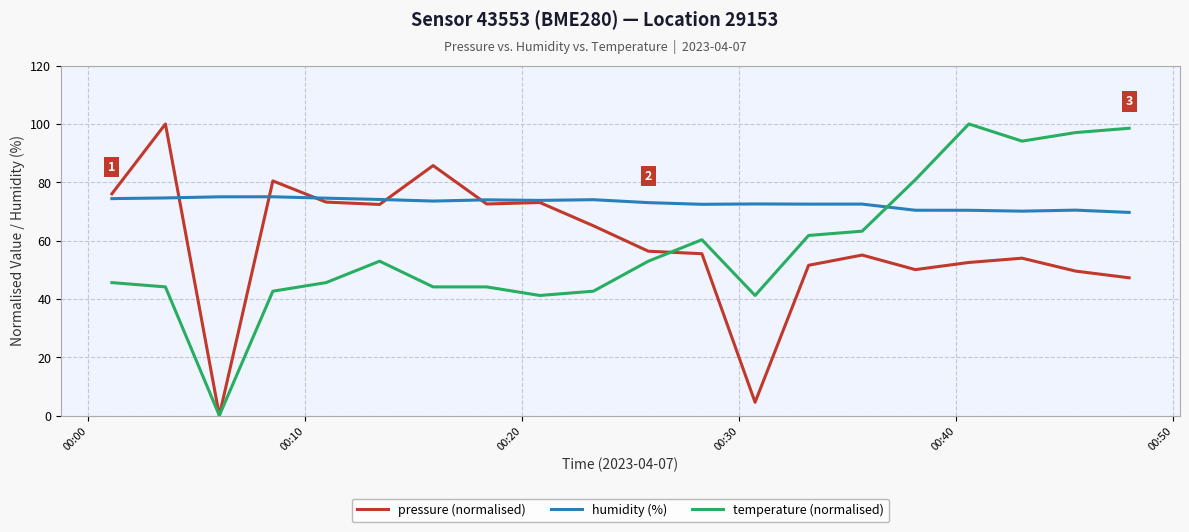

Which series ends up on top after the final intersection of humidity (%) and temperature (normalised)?

temperature (normalised)